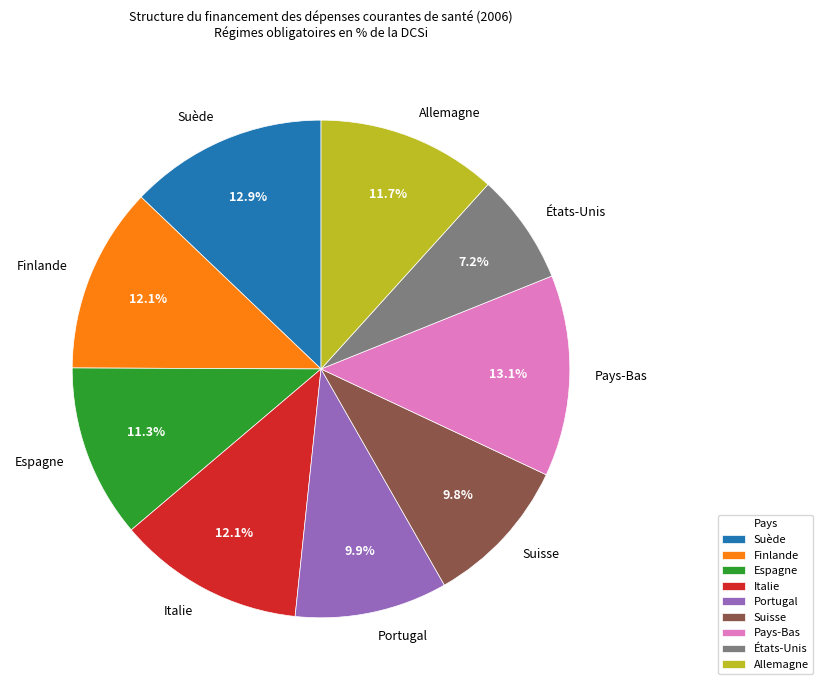

Which category has the smallest portion of the pie?

États-Unis